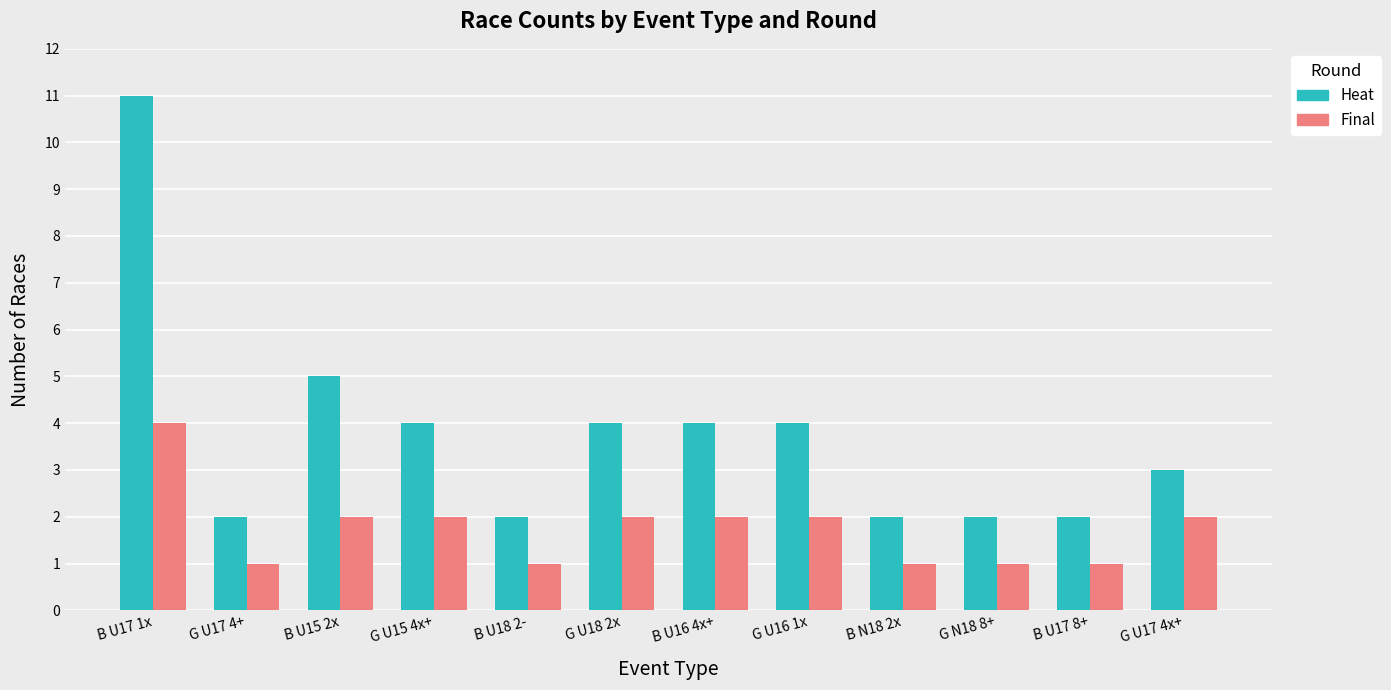

What is the total value across all series at B U17 1x?

15